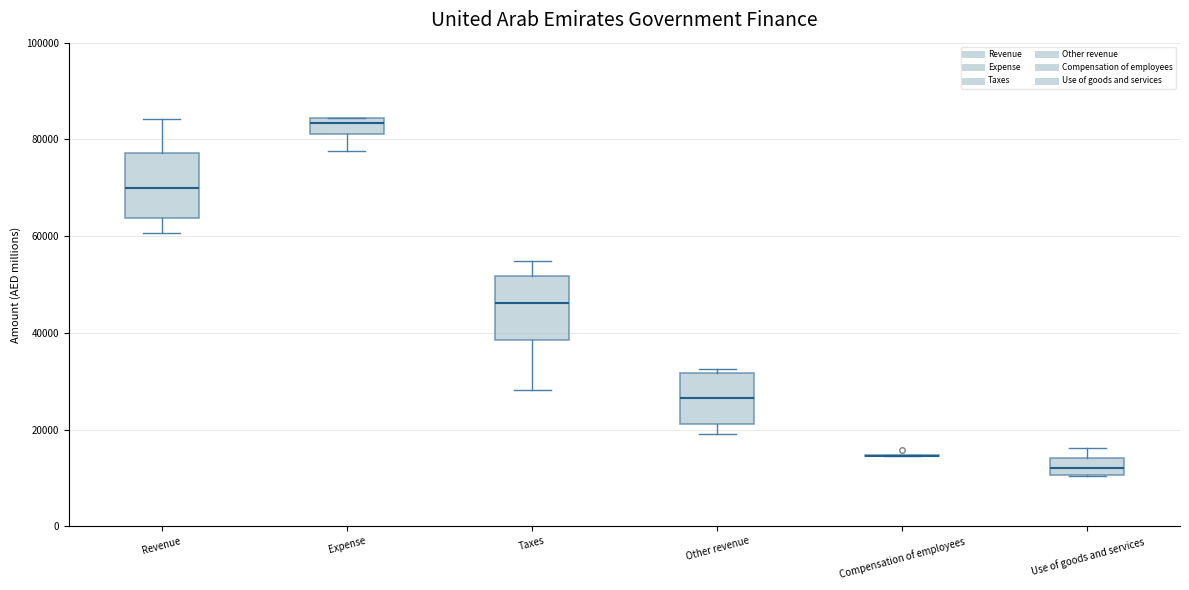

Where is the lower edge of the box for Taxes on the y-axis? The values are not printed on the chart, so give them approximately, as read against the axis.

38000